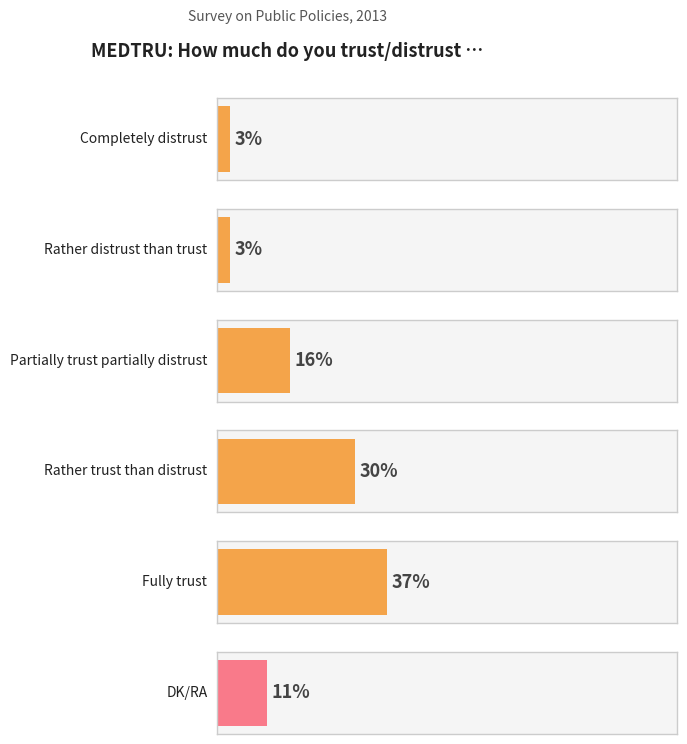

What is the value of the 4th bar from the left?

30